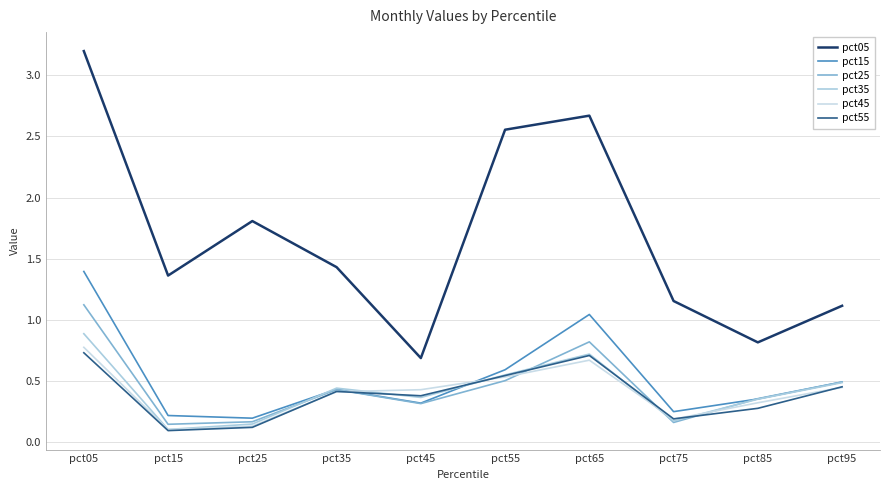

Does the chart have visible grid lines?

Yes